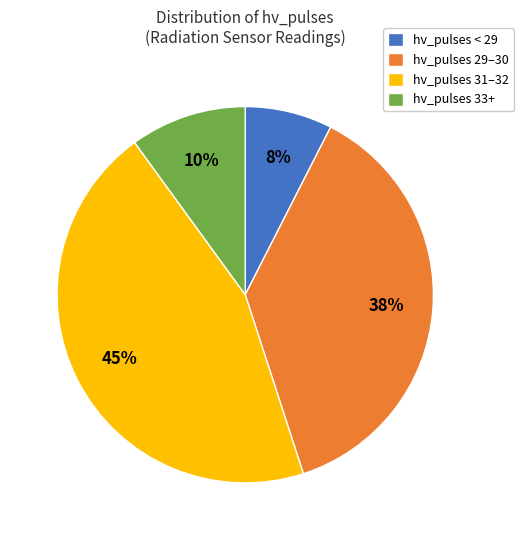

What is the largest slice in the pie chart?

hv_pulses 31–32